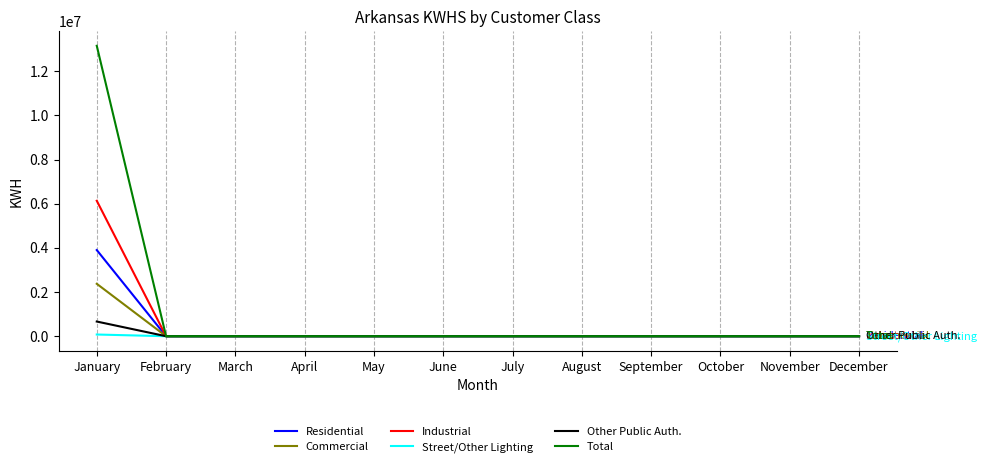

Rank the series by their maximum value, from highest to lowest.

Total, Industrial, Residential, Commercial, Other Public Auth., Street/Other Lighting